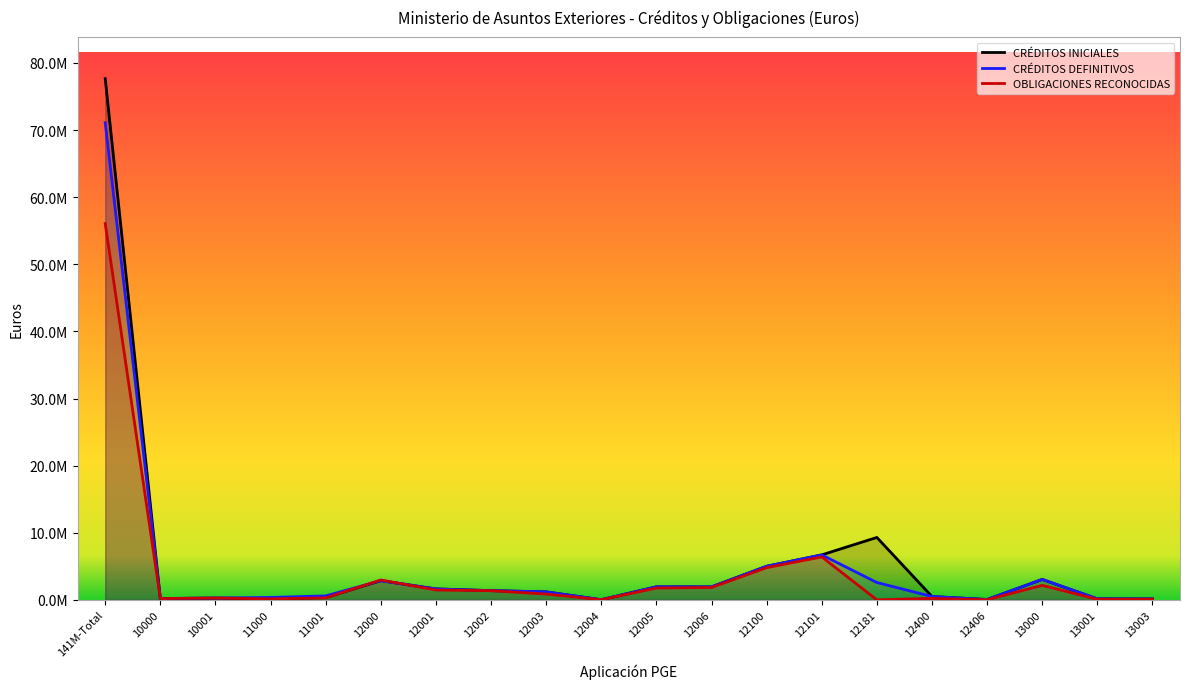

Does the chart have visible grid lines?

No